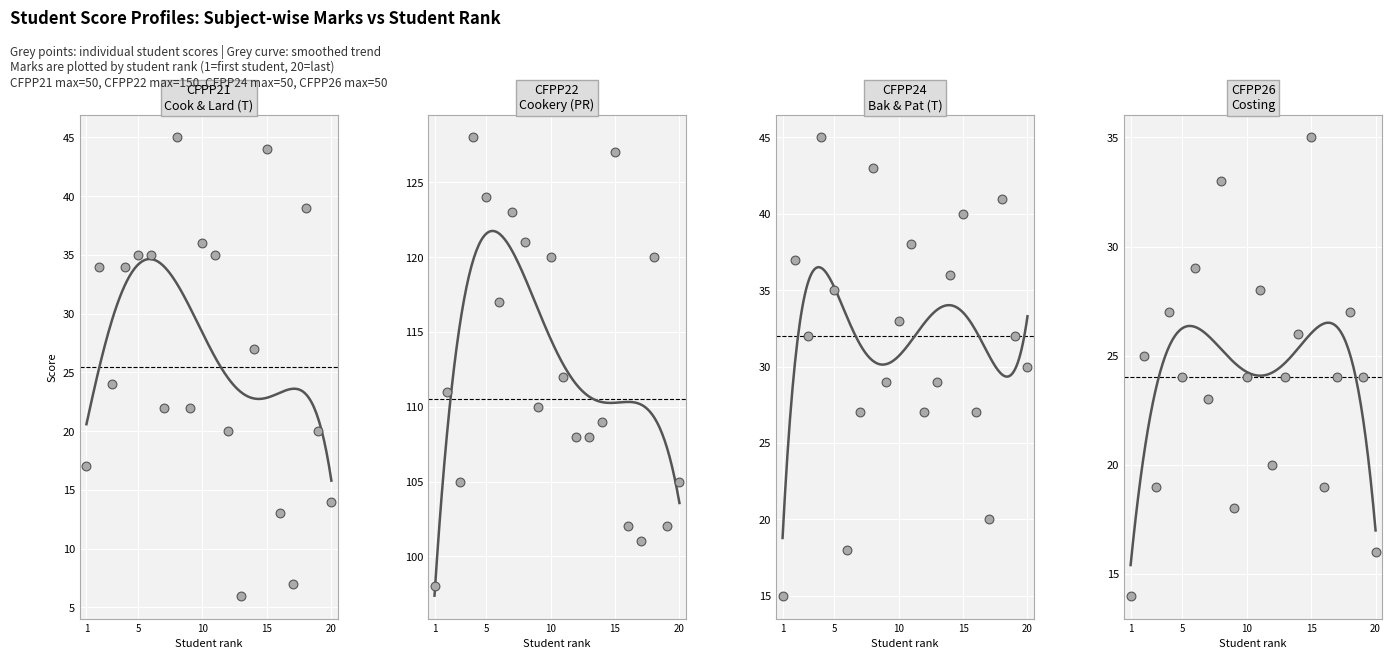

What are all the series names shown in the legend?

CFPP21 Cook & Lard (T), CFPP22 Cookery (PR), CFPP24 Bak & Pat (T), CFPP26 Costing